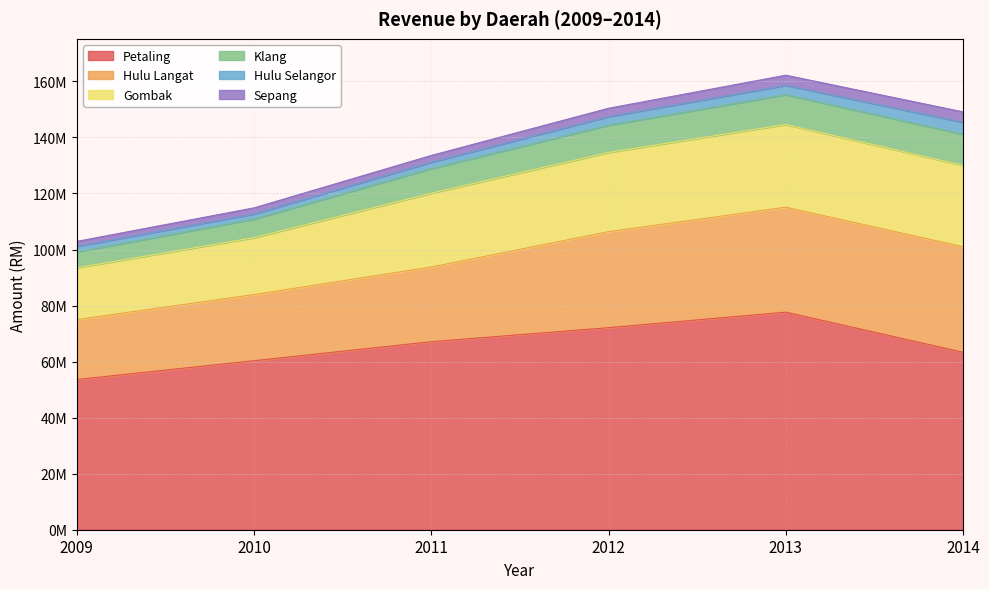

Read the Klang value at 2014.

11134214